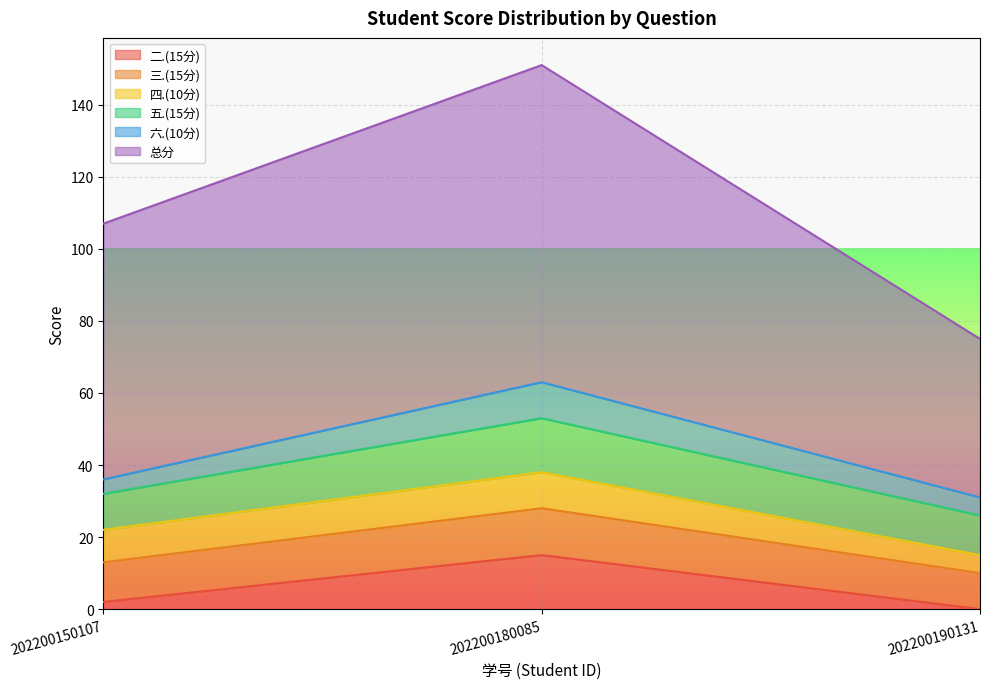

True or false: 五.(15分) has a value of 15 at 202200180085.

True